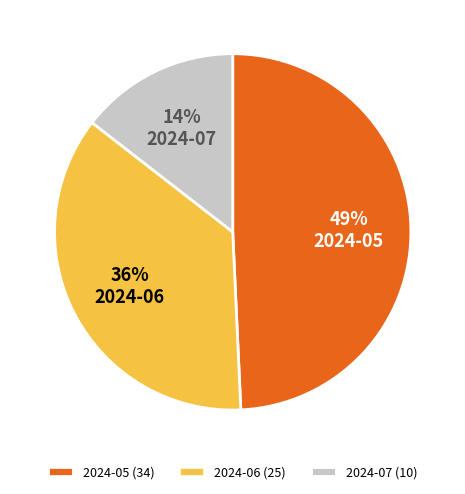

The 2024-07 slice represents 14% of the pie. True or false?

True